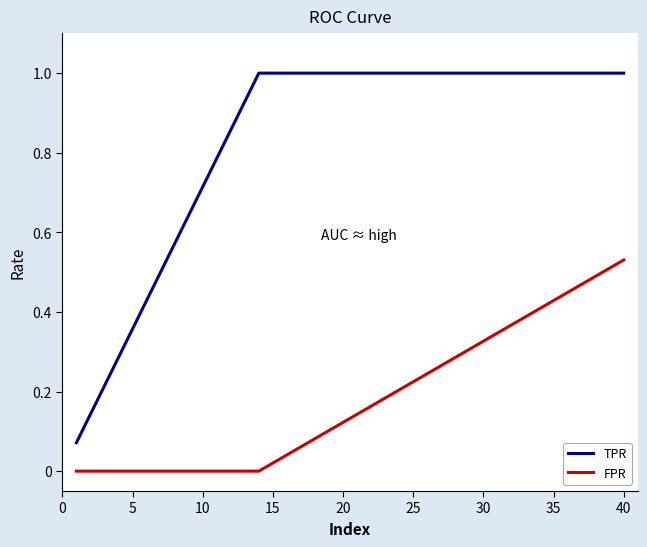

Rank the series by their average value, from highest to lowest.

TPR, FPR